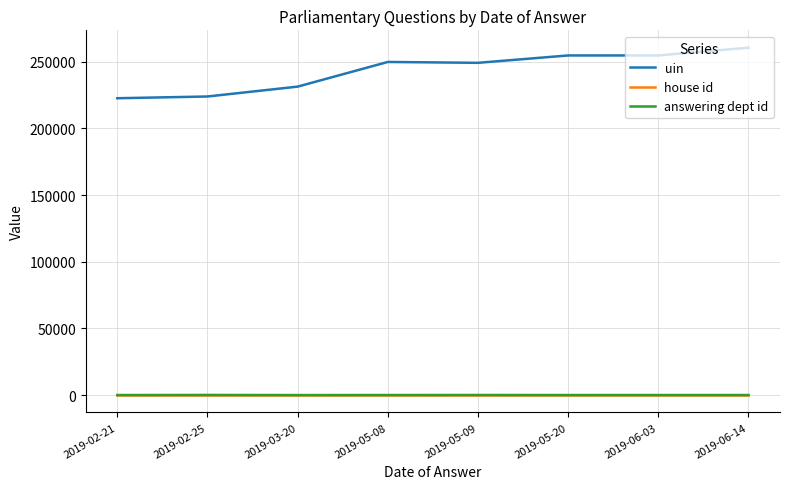

What is the maximum value shown in the chart?

260543